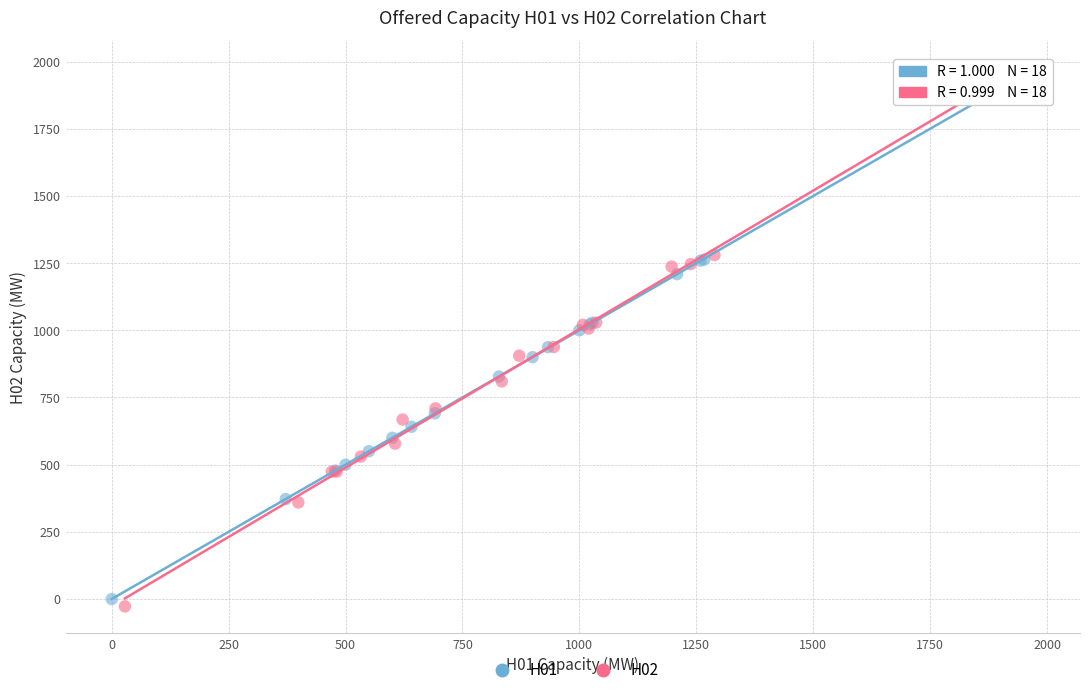

Which series has the widest spread of Y values?

H02